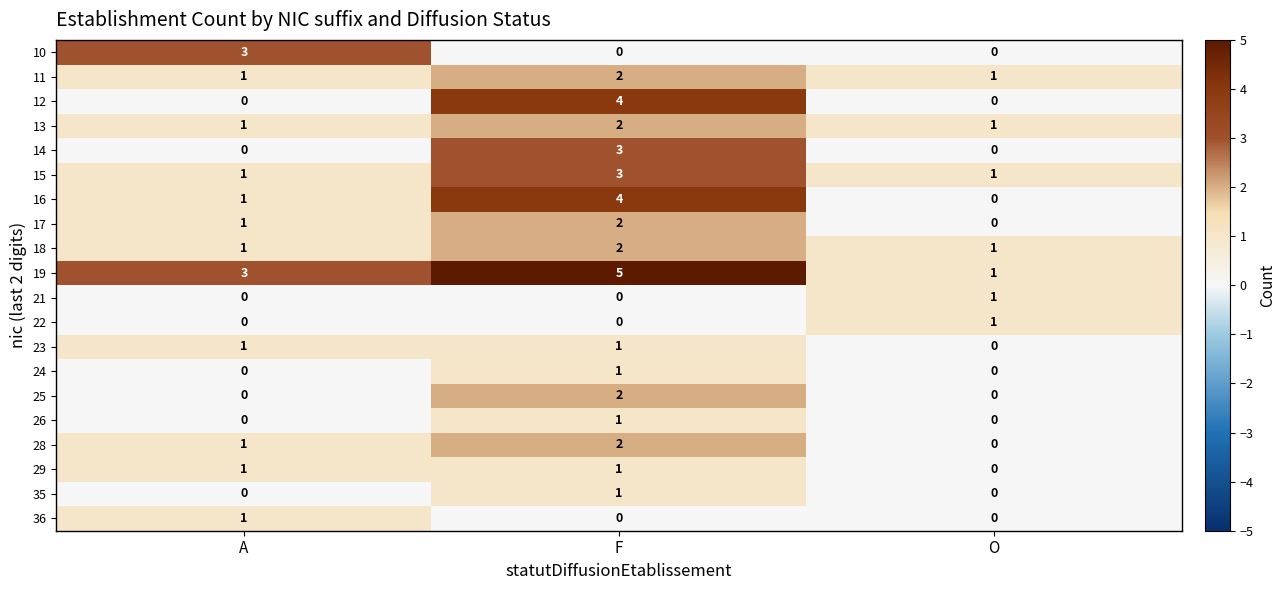

At which category is the sum across all series the highest?

F